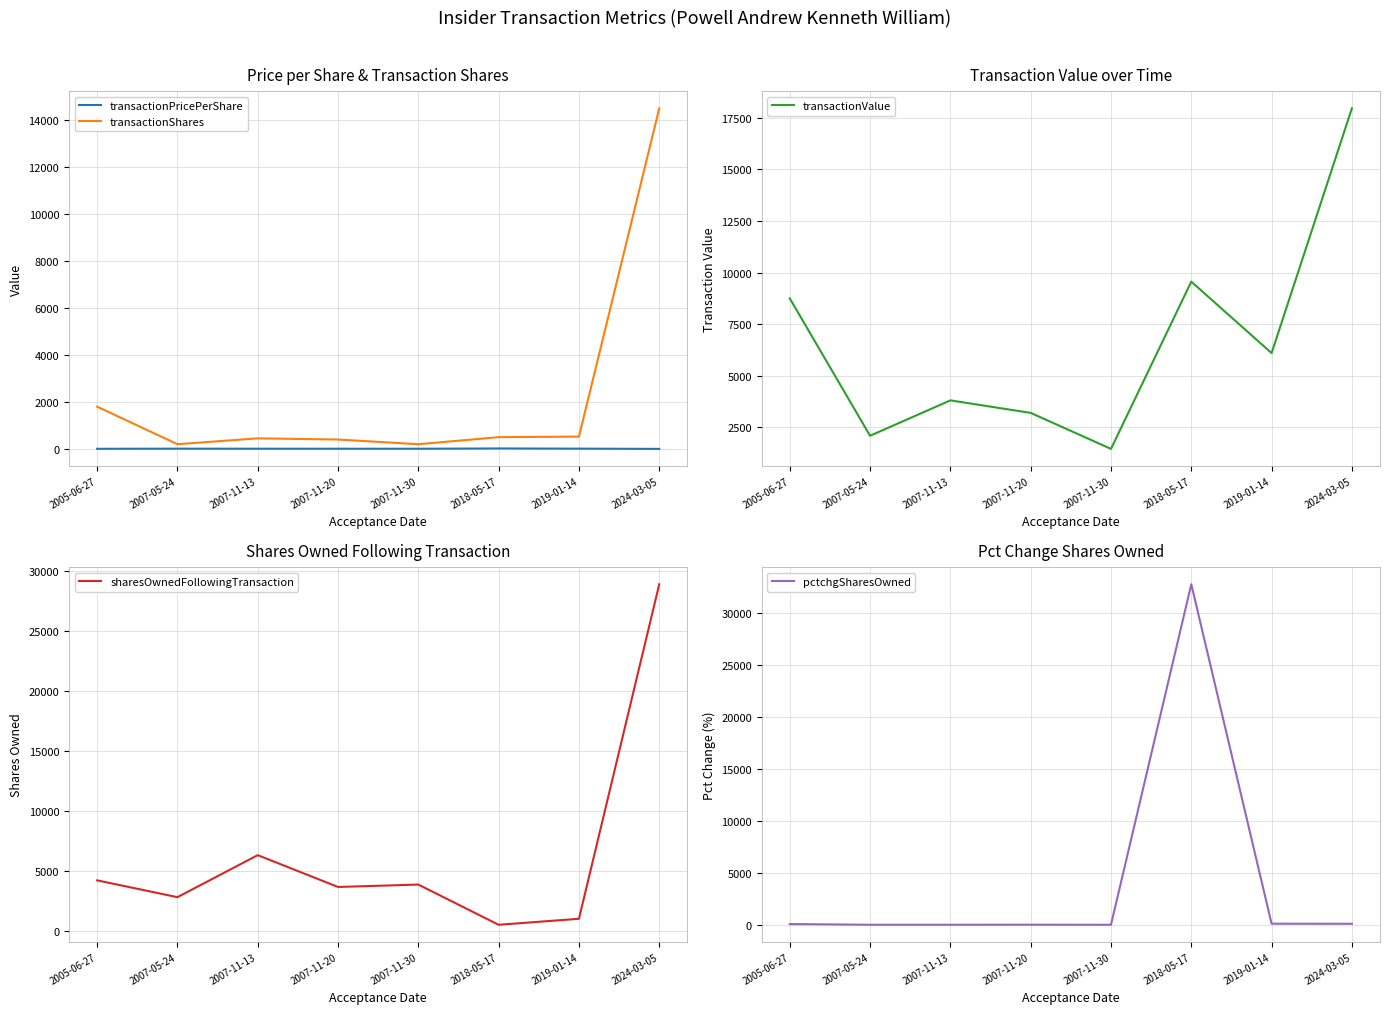

Which series has the largest range (max minus min)?

pctchgSharesOwned